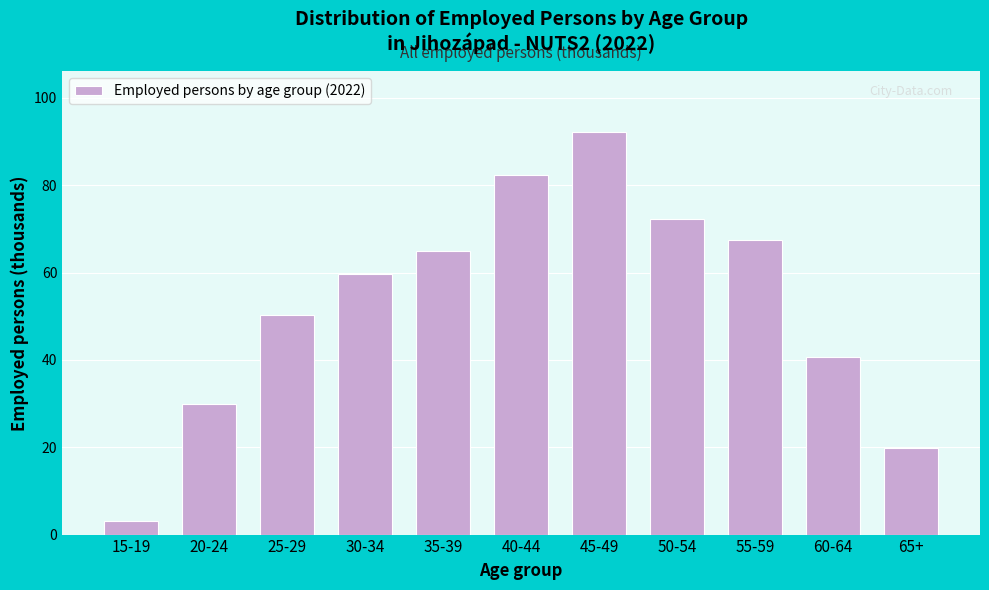

Reading left to right, extract all data points from this chart.

3.2	30.0	50.3	59.6	65.0	82.4	92.3	72.2	67.5	40.6	19.8